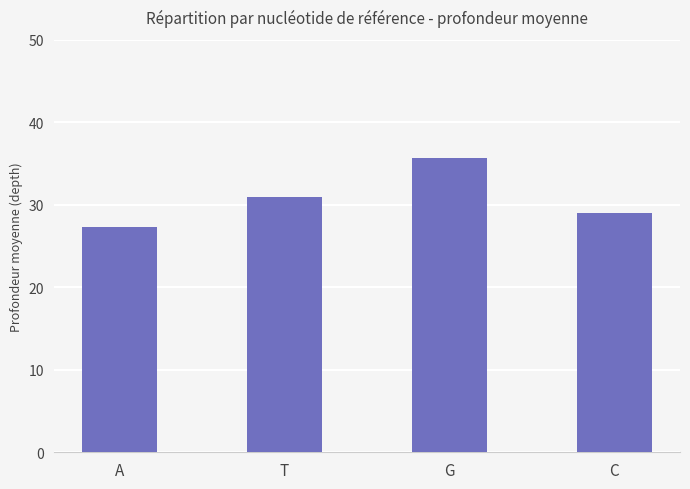

What is the label of the 3rd bar from the left?

G